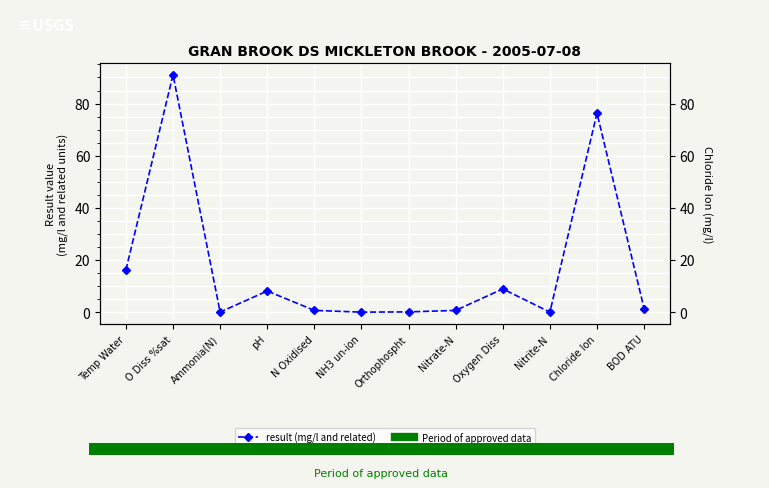

Rank the categories by value from lowest to highest.

NH3 un-ion, Nitrite-N, Ammonia(N), Orthophospht, Nitrate-N, N Oxidised, BOD ATU, pH, Oxygen Diss, Temp Water, Chloride Ion, O Diss %sat